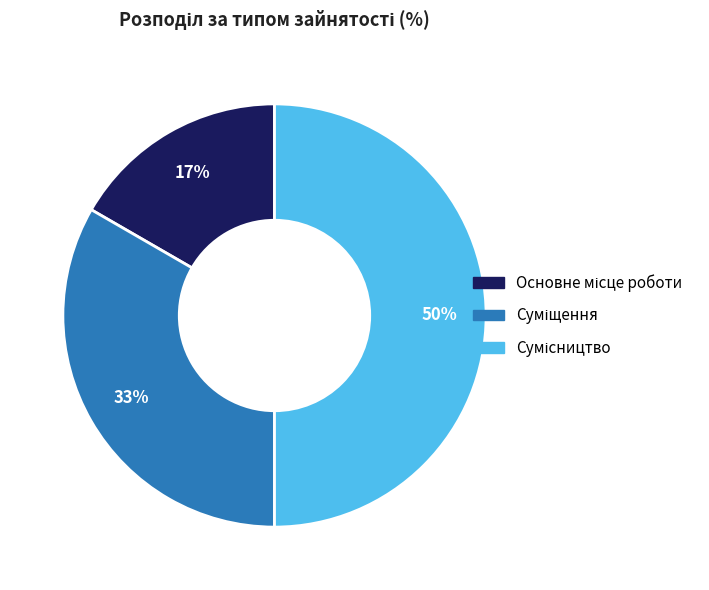

To the nearest percent, what is the average slice percentage?

33%